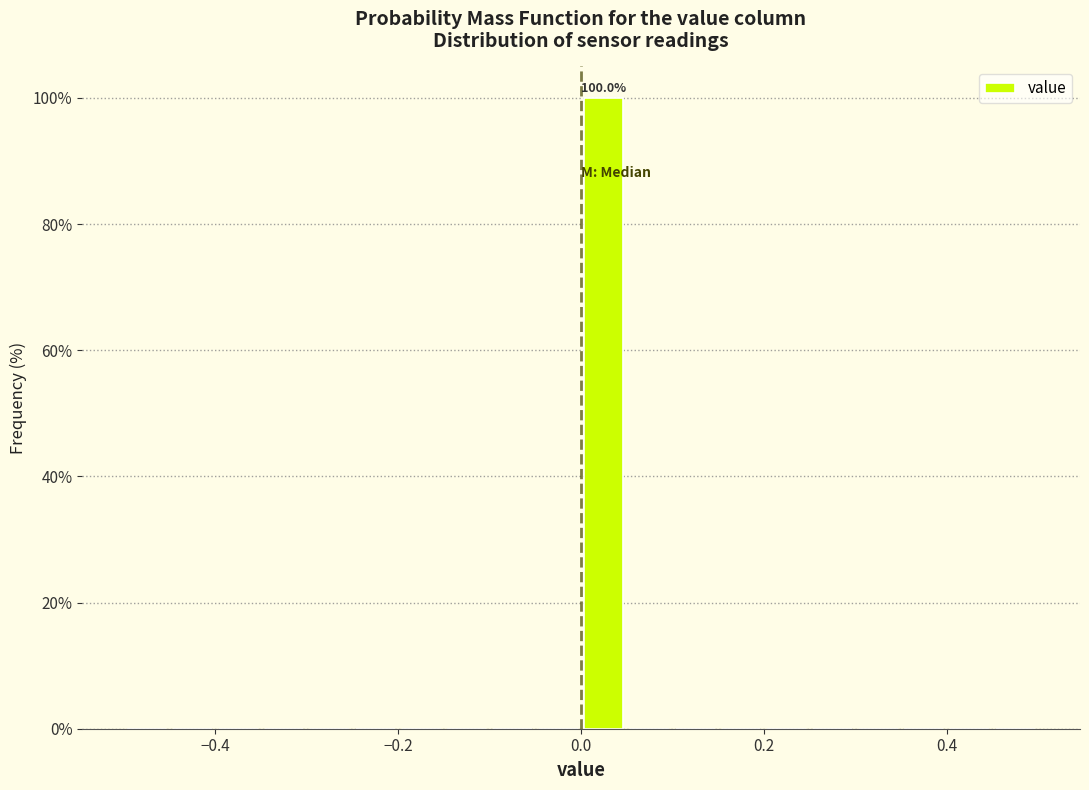

Read against the x-axis, roughly where is the centre of the tallest bar?

0.02